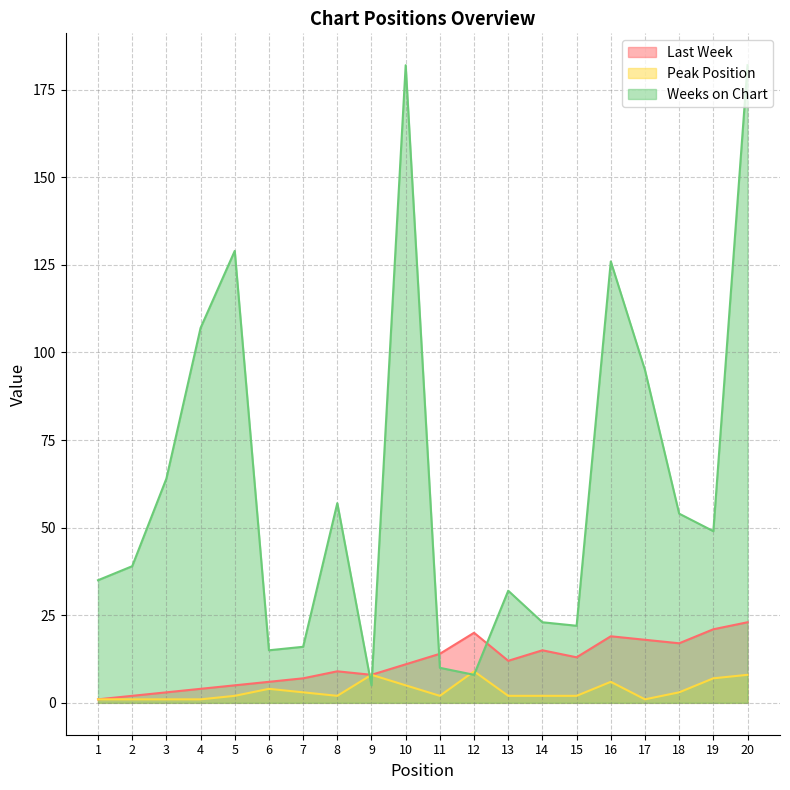

What is the average value of the Weeks on Chart series?

62